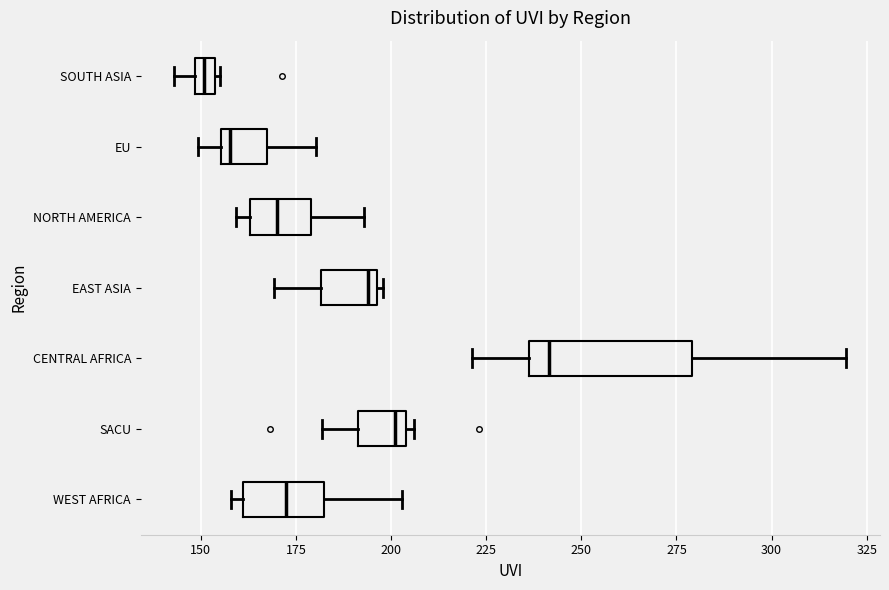

Which box has the furthest to the right median line?

CENTRAL AFRICA